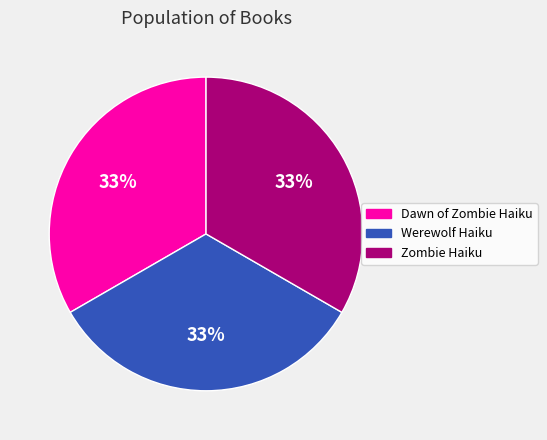

Is the sum of Dawn of Zombie Haiku and Werewolf Haiku greater than half?

Yes